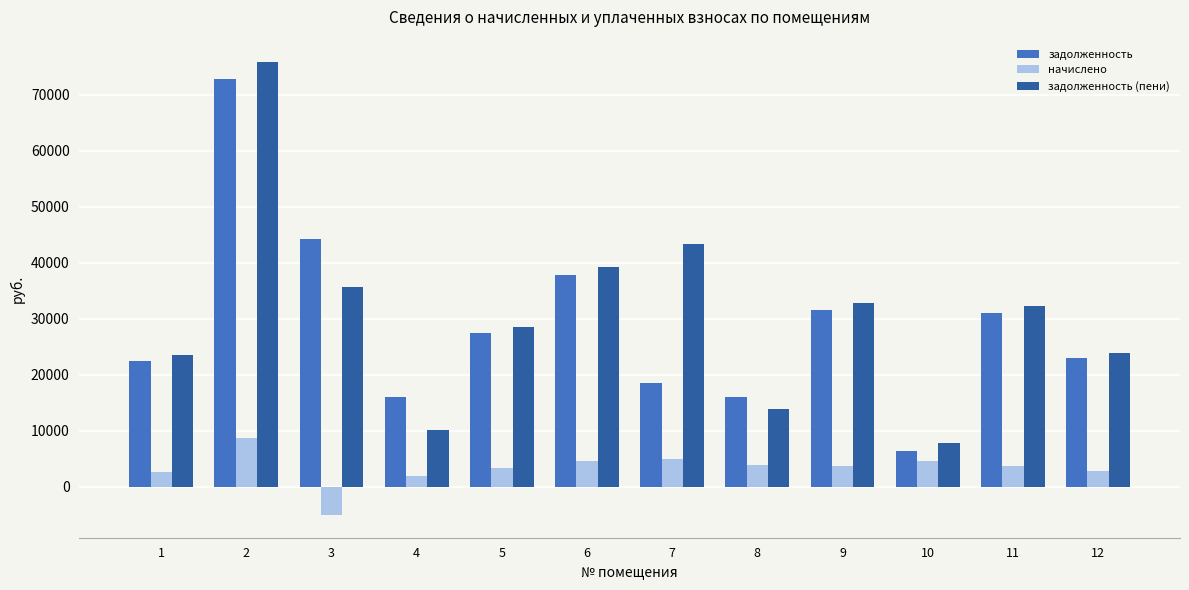

At 5, list the series in order from smallest to largest.

начислено, задолженность, задолженность (пени)